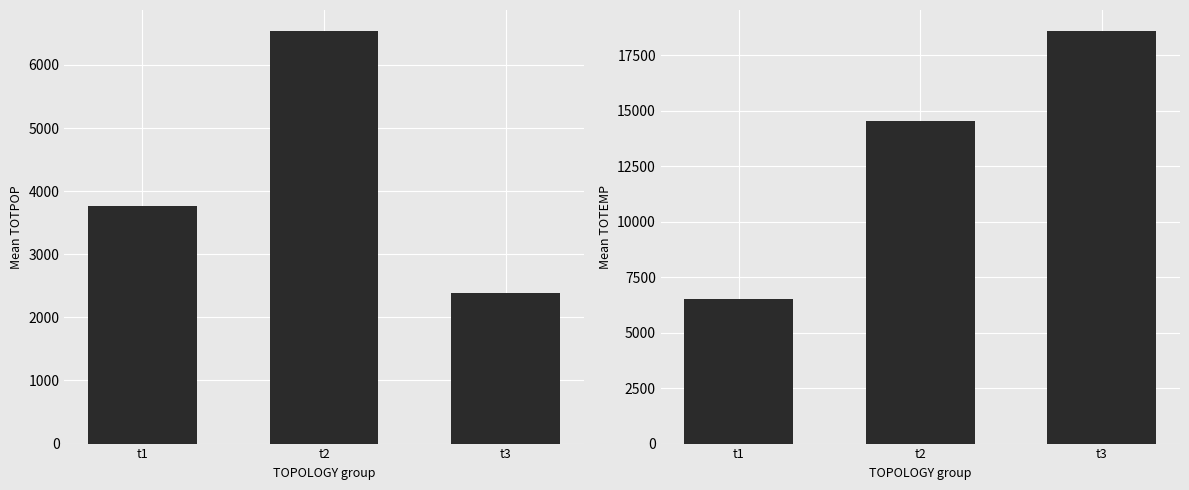

Between t2 and t3, which is larger?

t2